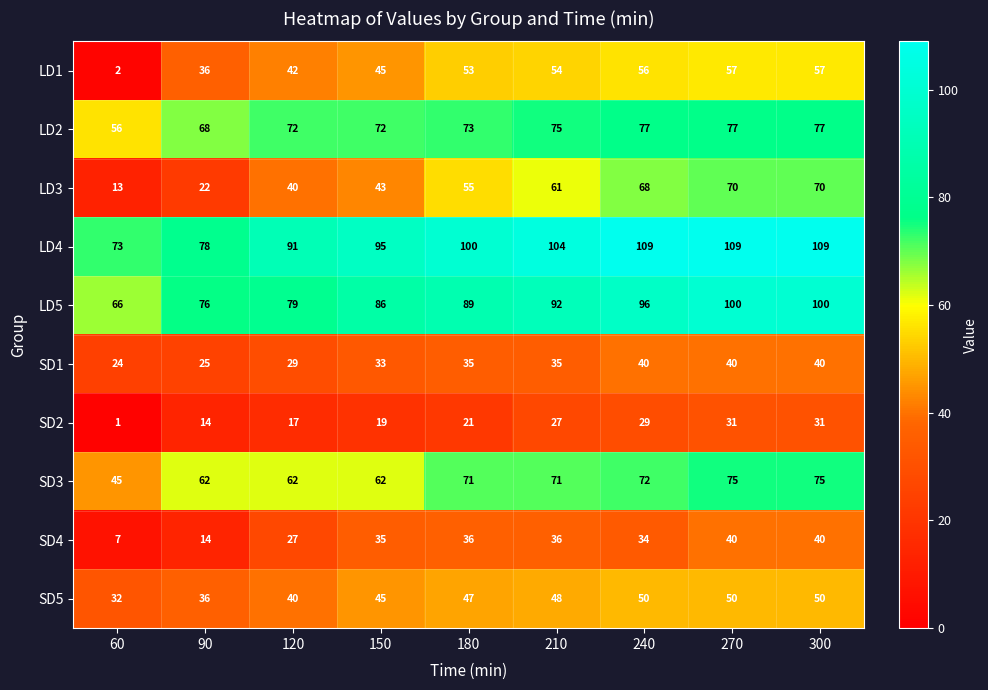

At which label is LD1 closest to 29?

90